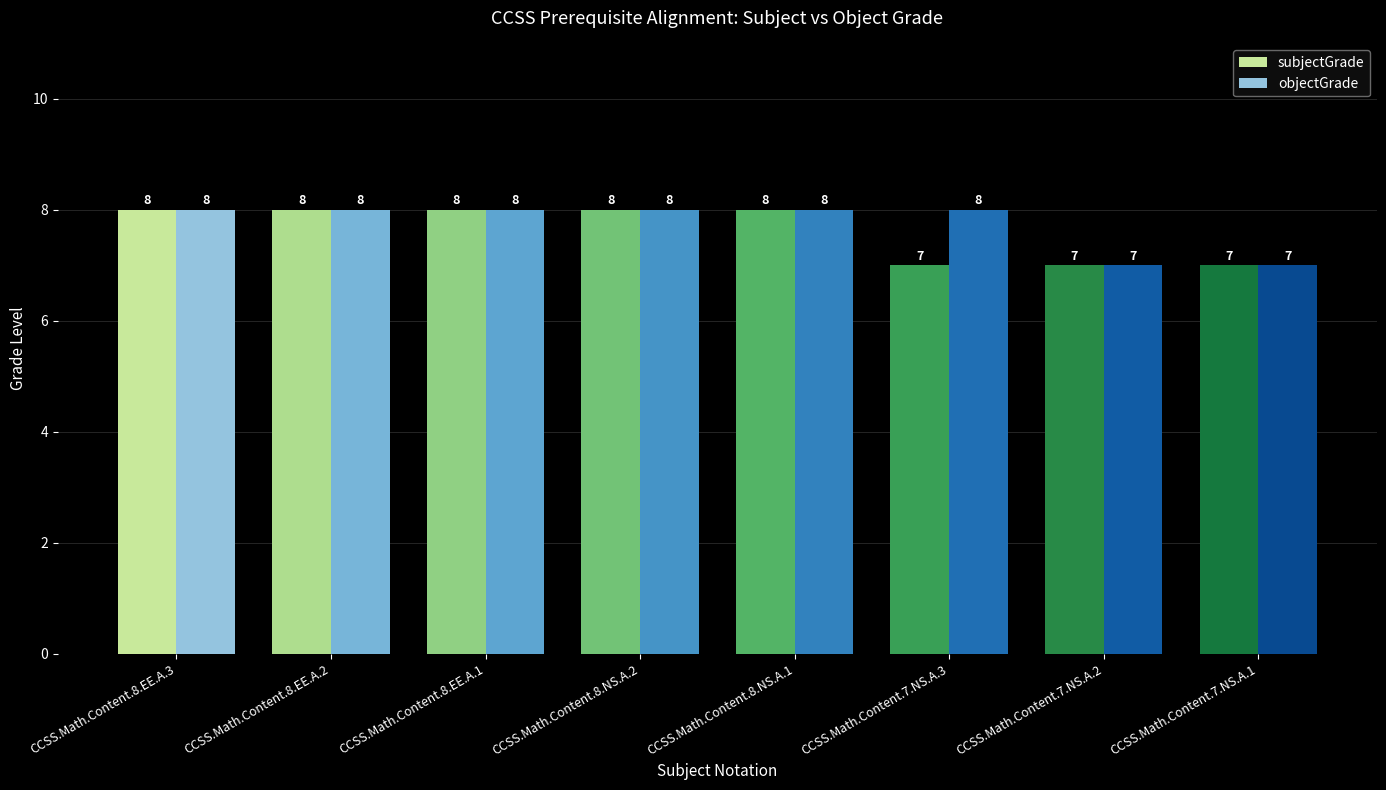

Reading left to right, list all the values displayed in this chart.

subjectGrade: 8	8	8	8	8	7	7	7
objectGrade: 8	8	8	8	8	8	7	7